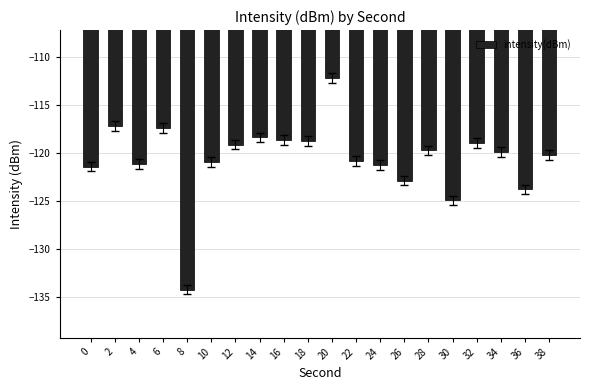

Is it true that the value at 26 is -122.9?

True